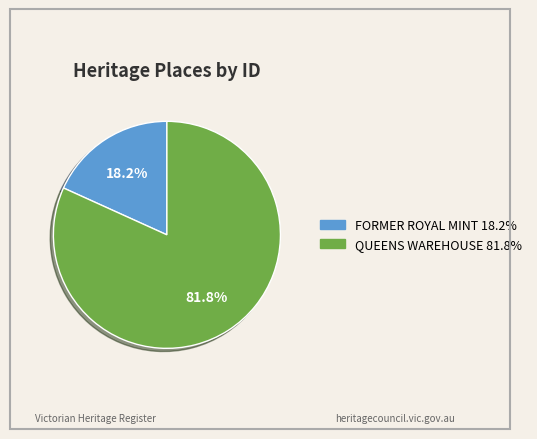

Count the number of slices in the pie.

2